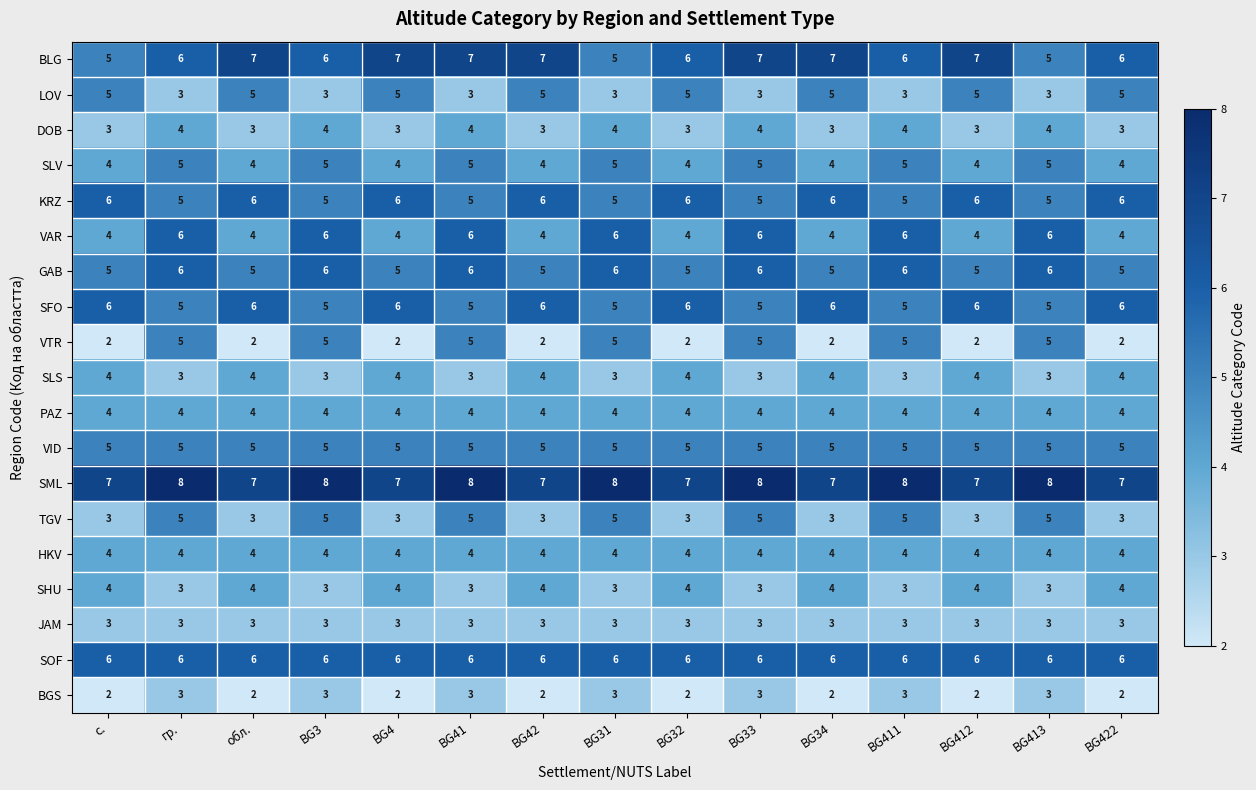

What is the average value of the BLG series?

6